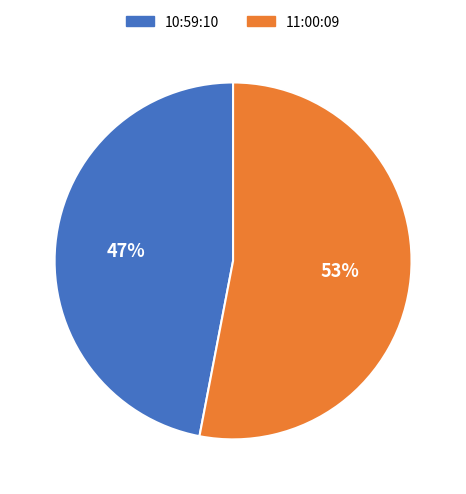

Is there any slice that represents more than half of the pie?

Yes